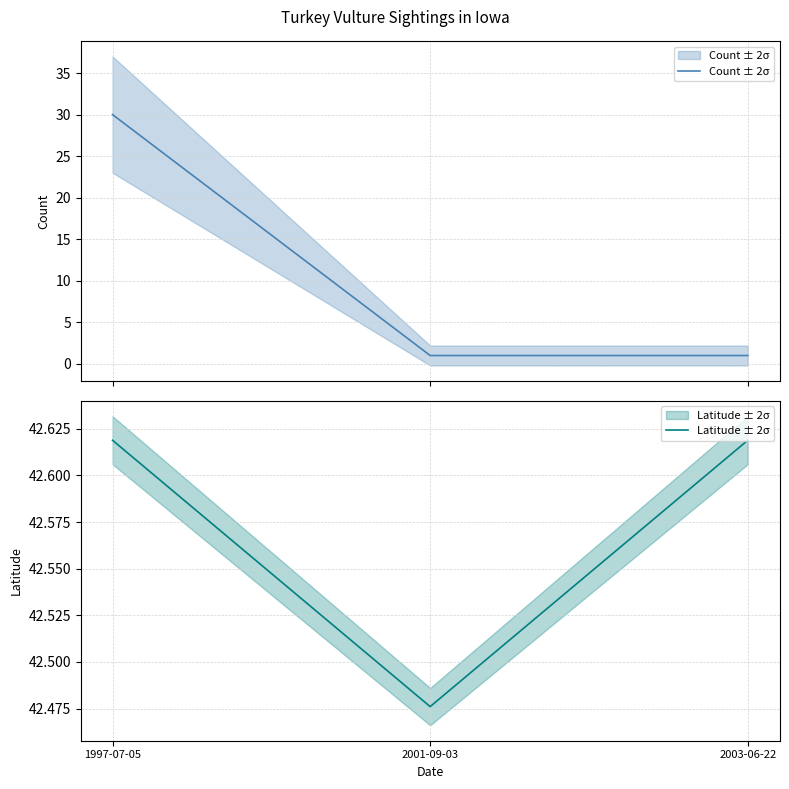

List the series in order of their peak value, highest first.

Latitude ± 2σ, Count ± 2σ